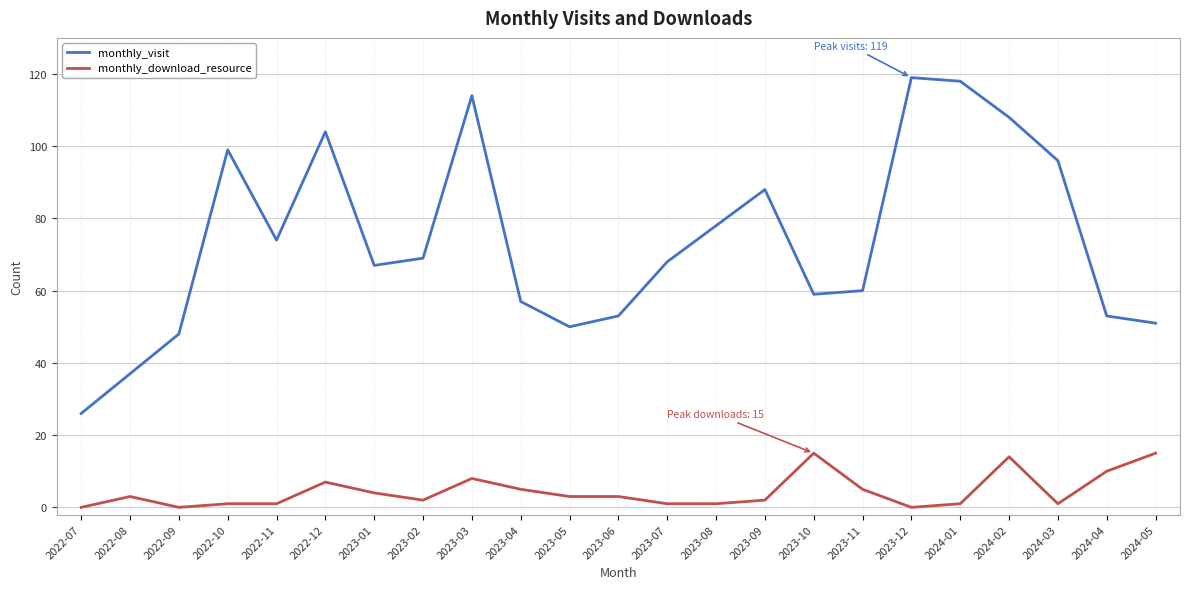

What is the difference between the highest and lowest values at 2022-07?

26